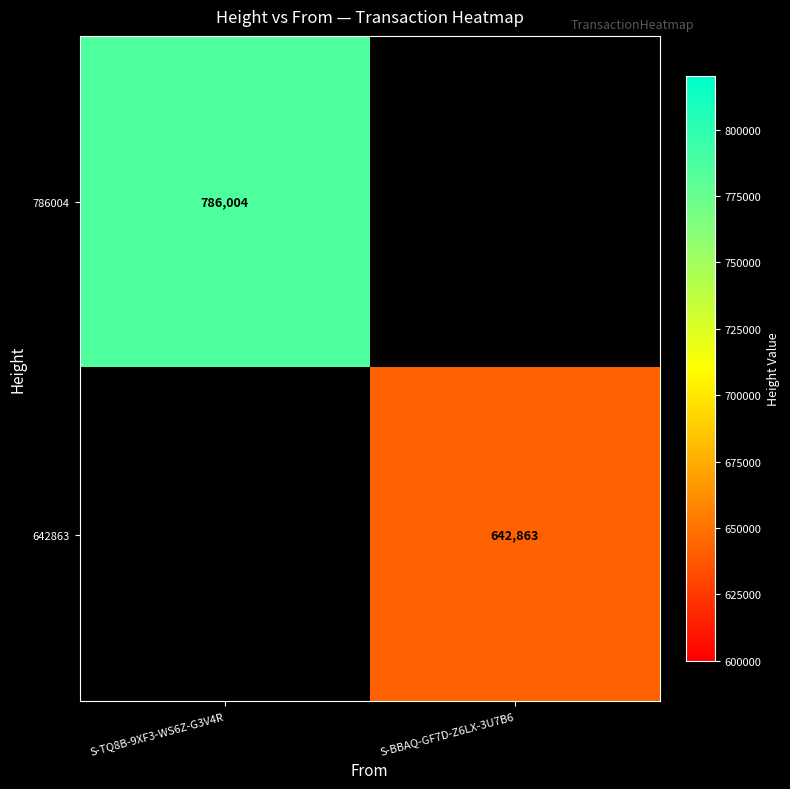

What is the maximum value shown in the chart?

786004.0